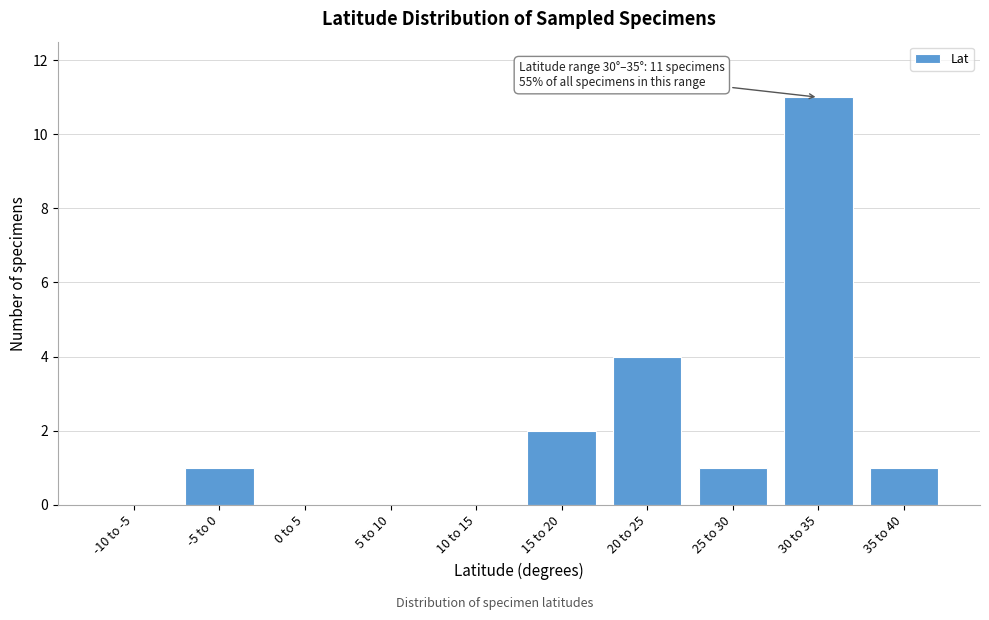

Reading left to right, list all the values displayed in this chart.

-10 to -5=0	-5 to 0=1	0 to 5=0	5 to 10=0	10 to 15=0	15 to 20=2	20 to 25=4	25 to 30=1	30 to 35=11	35 to 40=1